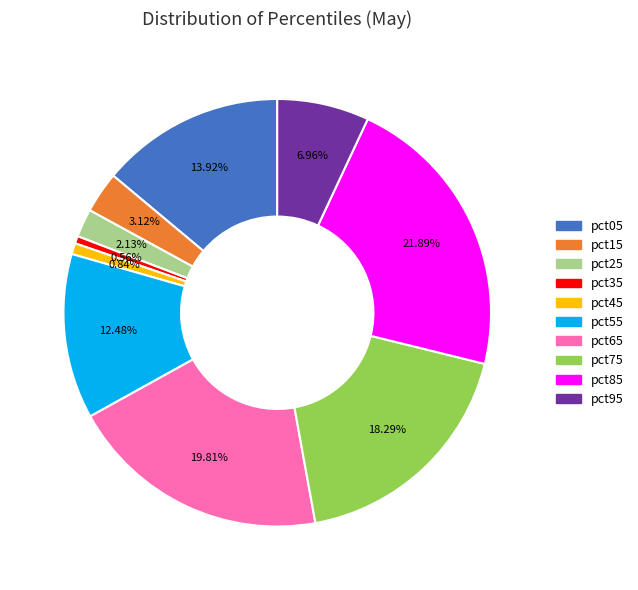

The pct65 slice represents 20% of the pie. True or false?

True